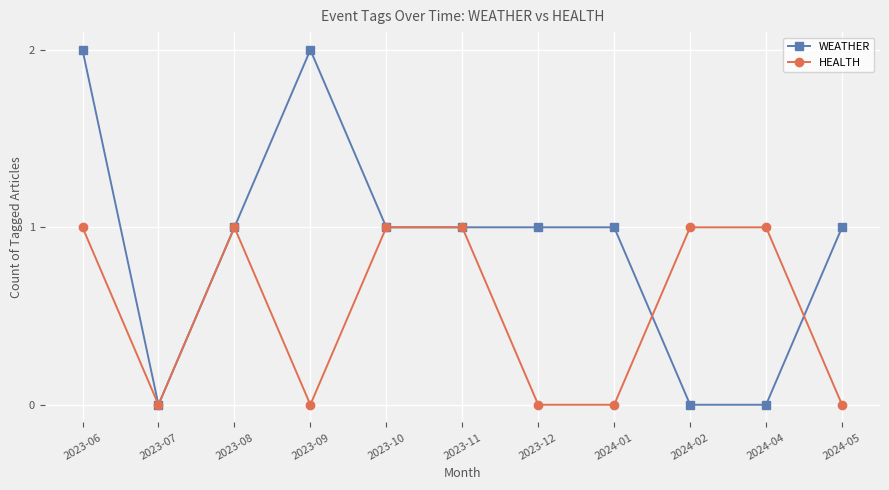

Rank the series at 2024-05 from lowest to highest value.

HEALTH, WEATHER